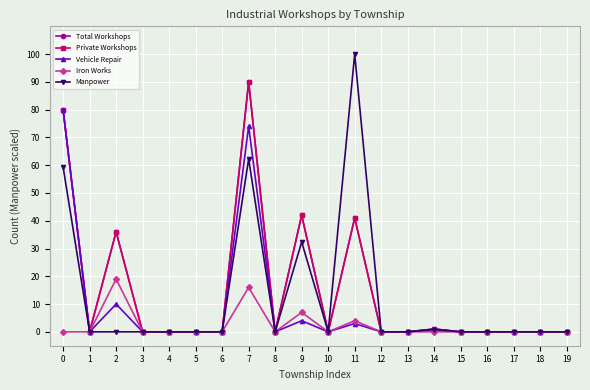

True or false: Total Workshops and Private Workshops intersect in this chart.

False